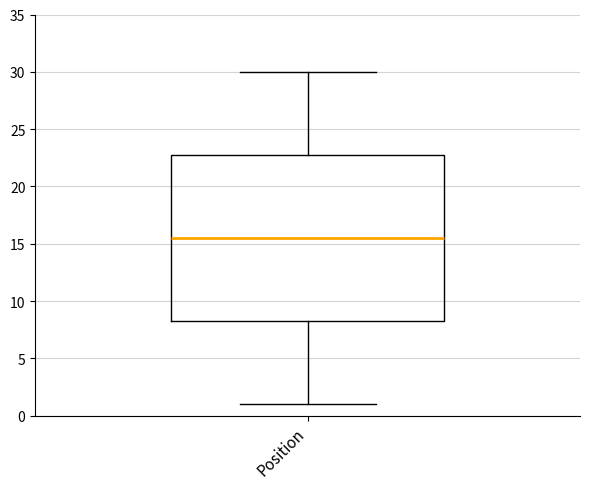

Read this box plot against the y-axis: the position of the median line, the range covered by the box, and the ends of both whiskers. The values are not printed on the chart, so give them approximately, as read against the axis.

median 15.5, box 8.5 to 23.0, whiskers 1.0 to 30.0